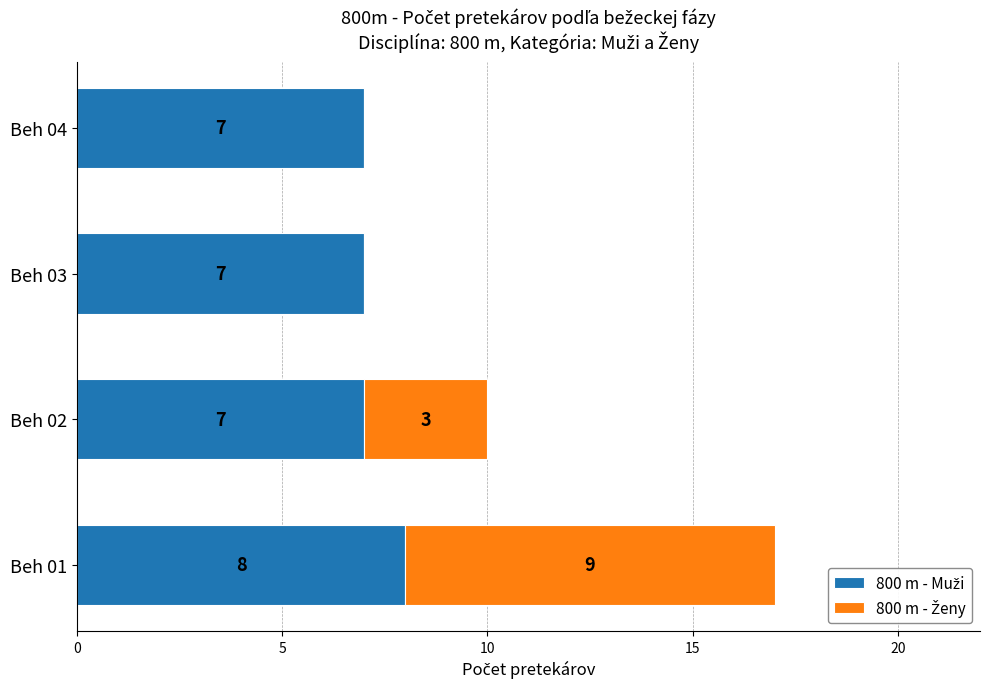

What is the total value across all series at Beh 01?

17